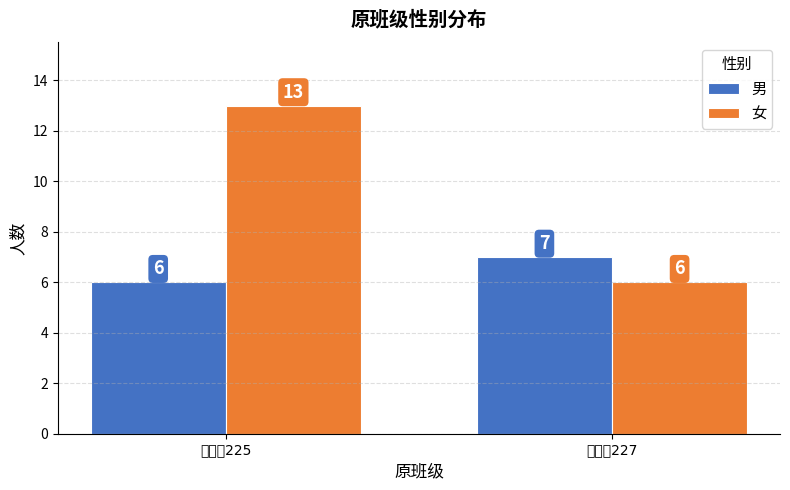

How many data points in 女 are less than 13?

1